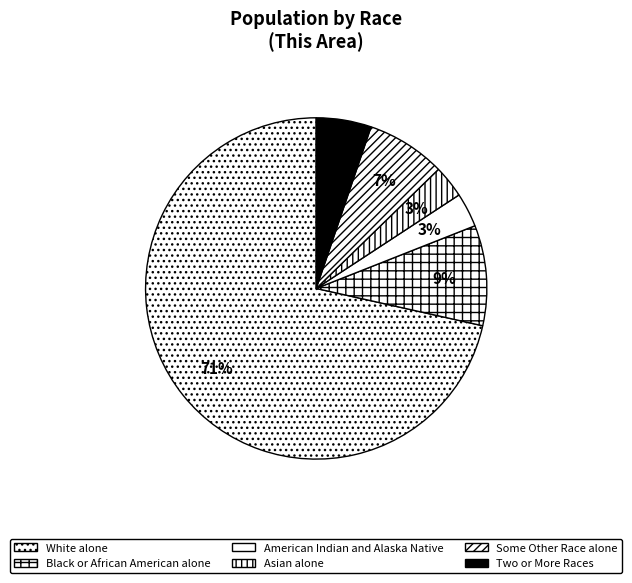

What percentage is the American Indian and Alaska Native slice, to the nearest percent?

3%